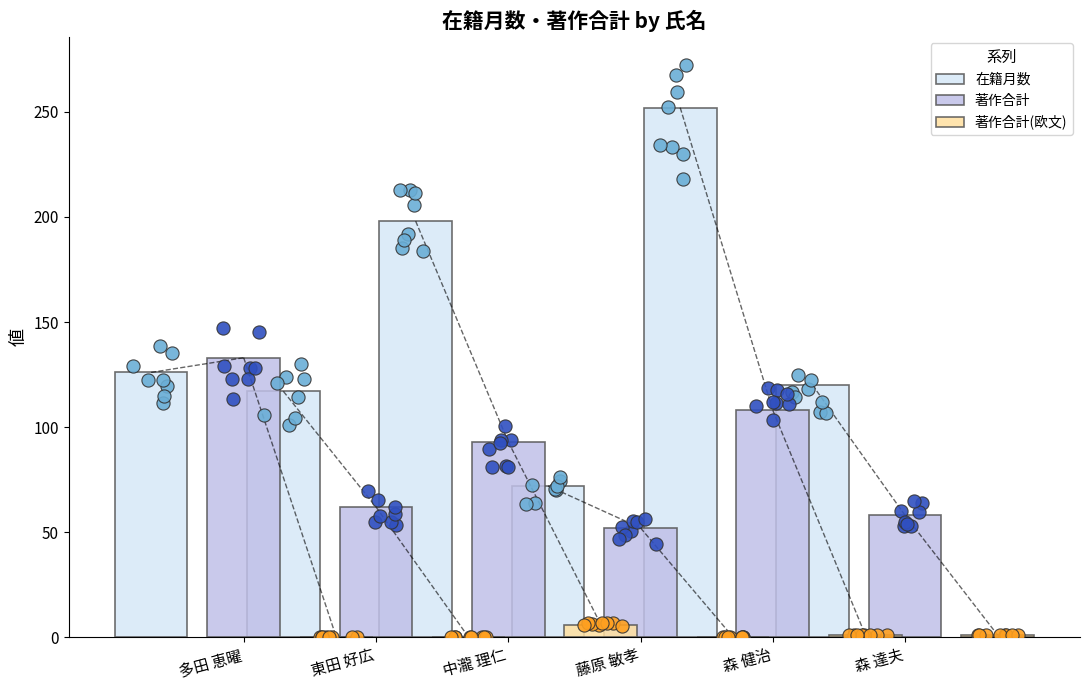

Which series reaches the maximum Y coordinate?

在籍月数